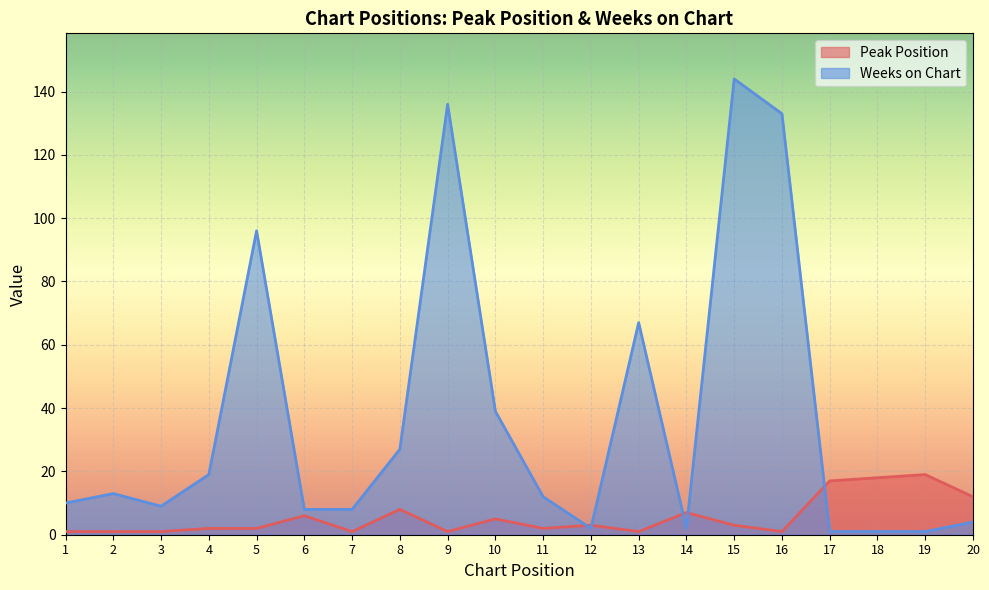

List the series in order of their peak value, highest first.

Weeks on Chart, Peak Position